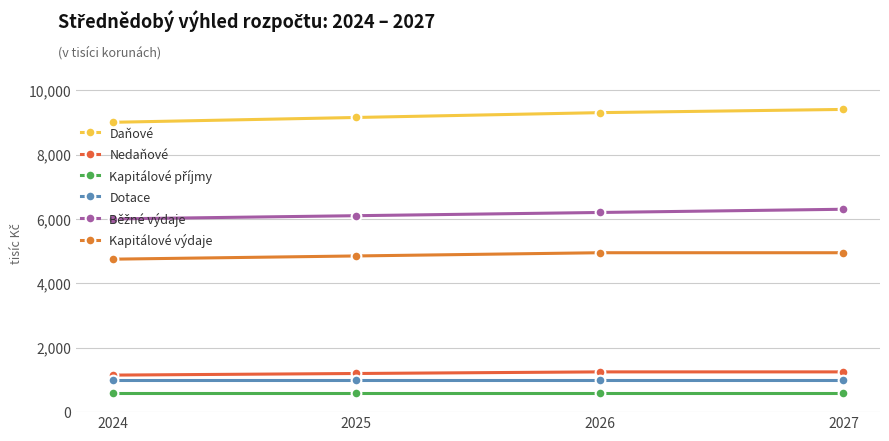

What is the spread (max minus min) of values at 2024?

8400